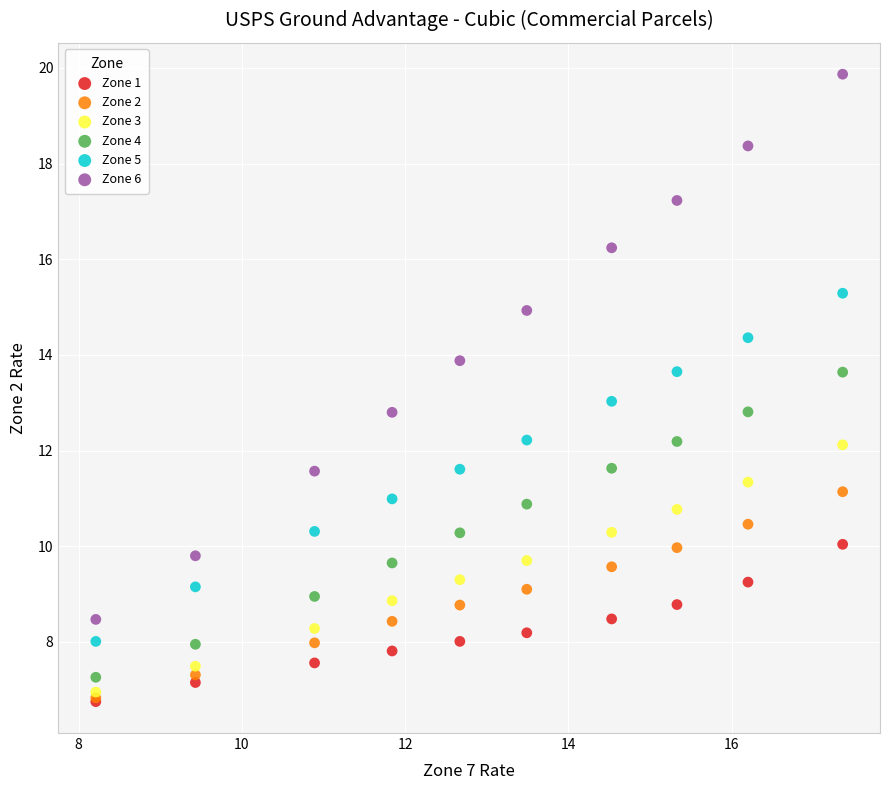

Which series has the largest Y range (max minus min)?

Zone 6